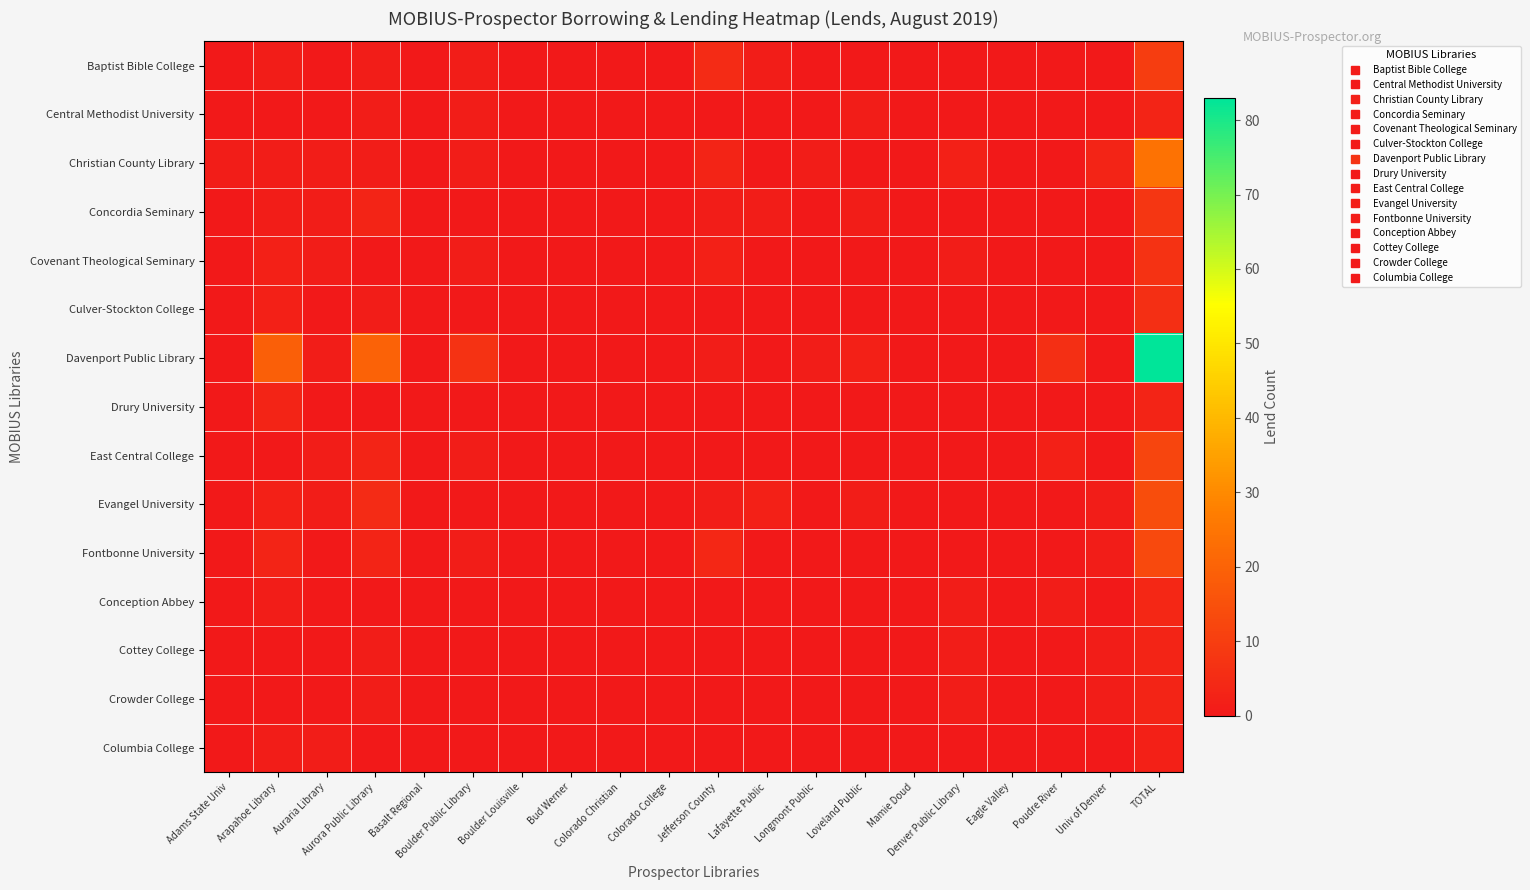

List the series in order of their peak value, highest first.

Davenport Public Library, Christian County Library, Evangel University, Fontbonne University, East Central College, Baptist Bible College, Concordia Seminary, Covenant Theological Seminary, Culver-Stockton College, Conception Abbey, Central Methodist University, Drury University, Cottey College, Crowder College, Columbia College